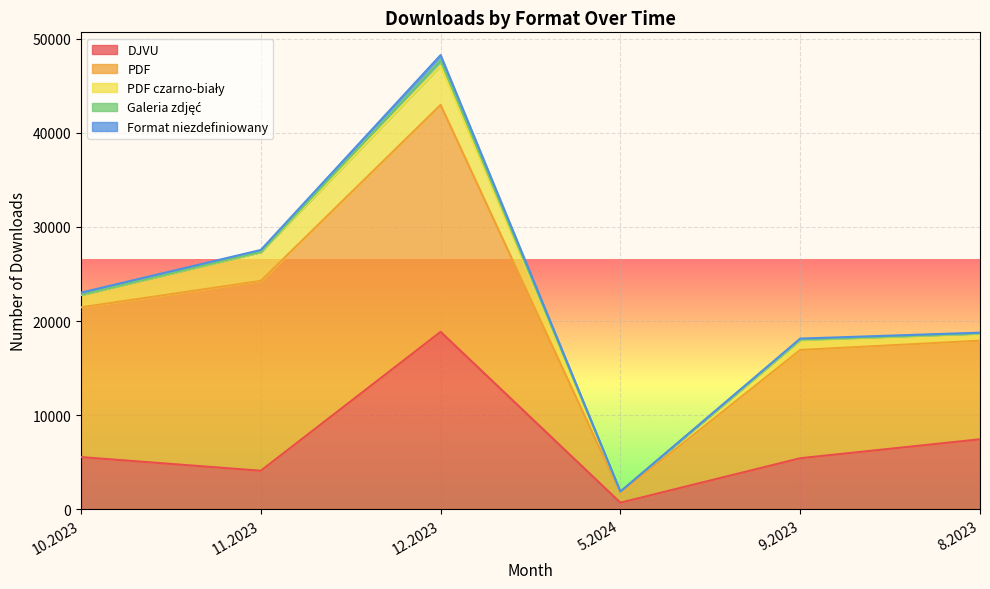

What is the sum of the Galeria zdjęć values at 10.2023 and 8.2023?

38